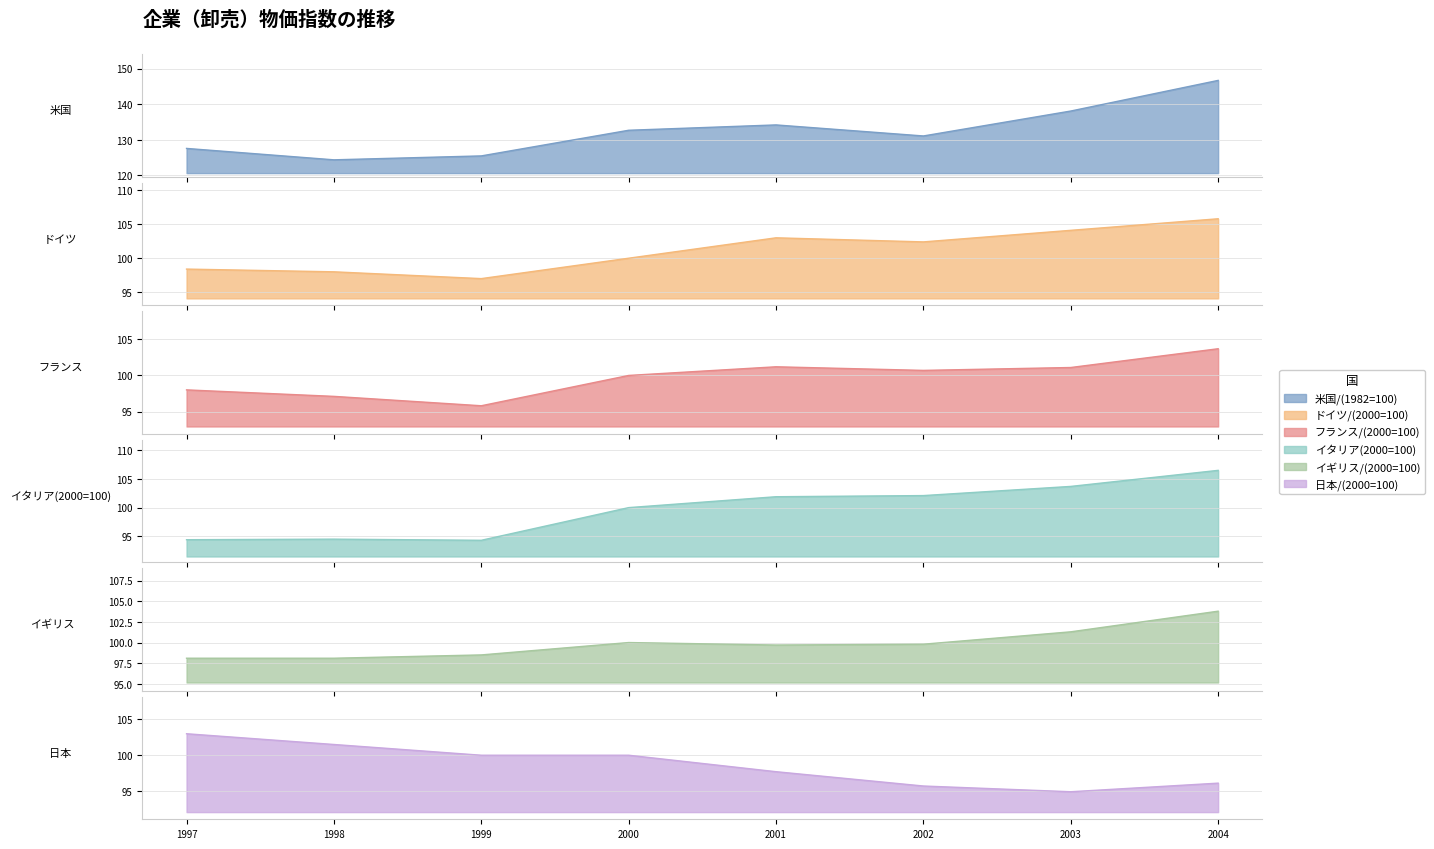

At which category is the sum across all series the highest?

2004